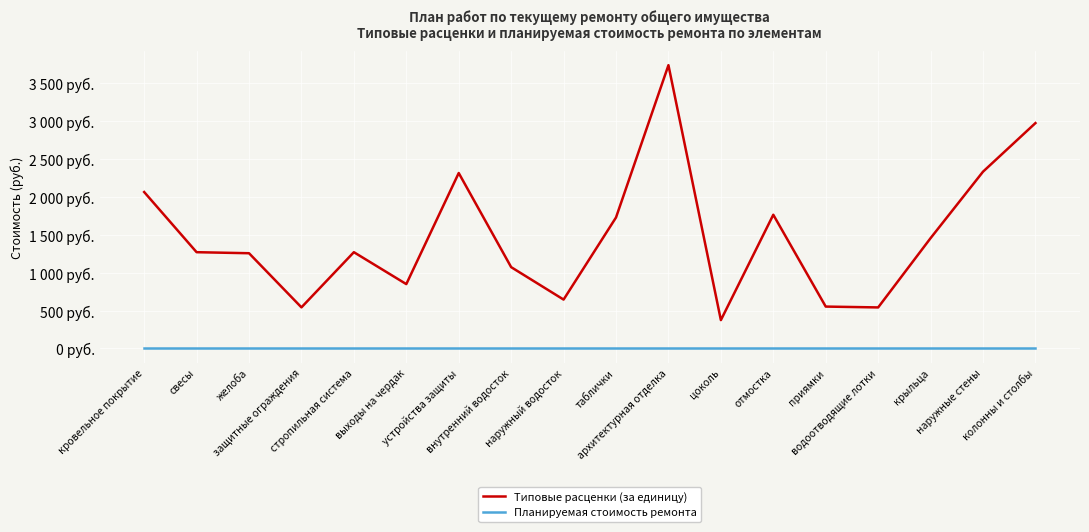

Between отмостка and приямки, which is larger?

отмостка